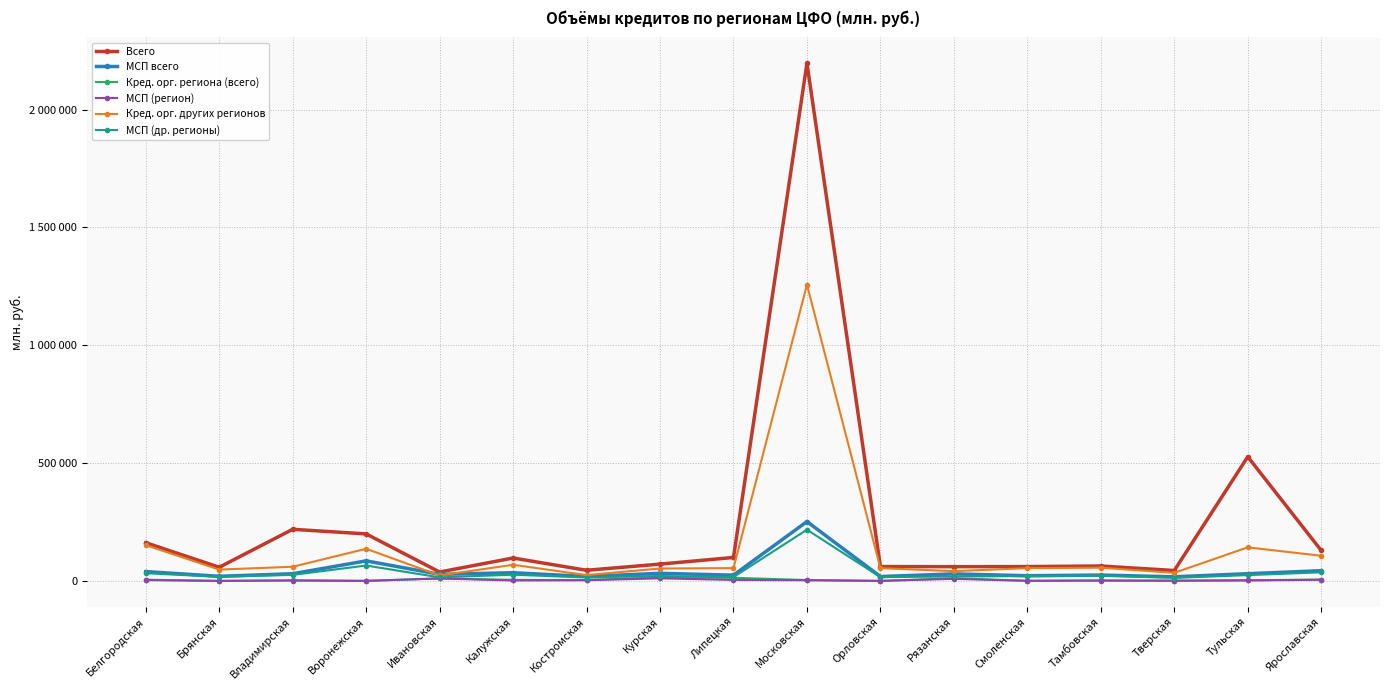

Does the chart have visible grid lines?

Yes